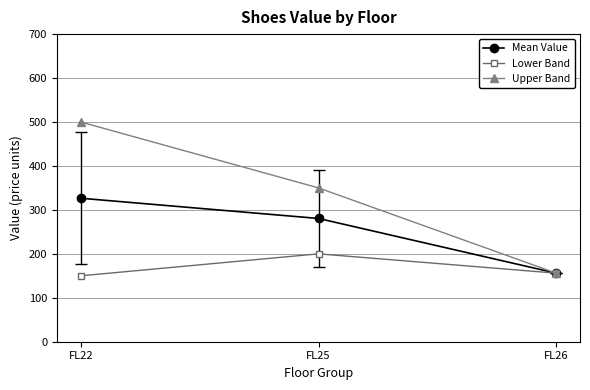

What is the smallest value displayed?

150.0